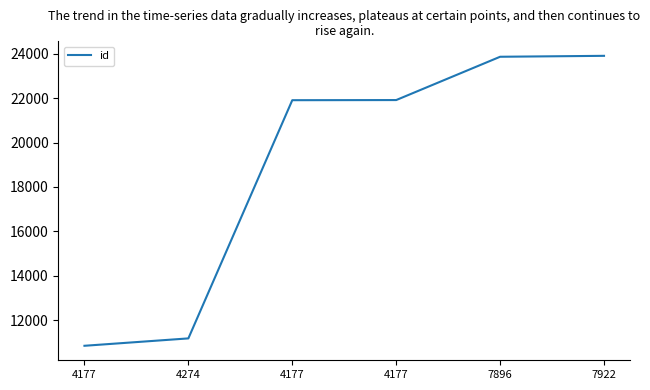

How many lines are shown in the chart?

1